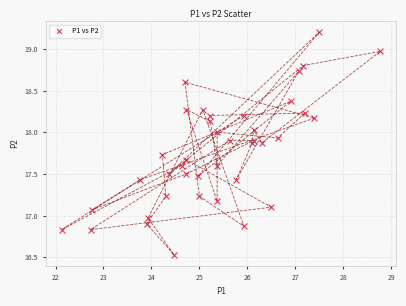

What is the range of X values (max minus min)?

6.6